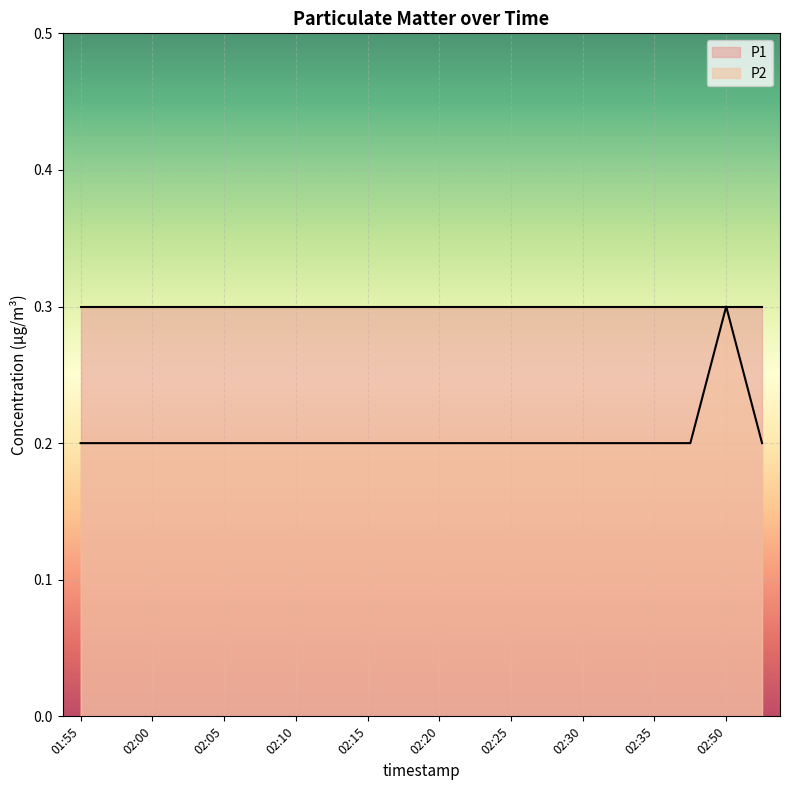

Is it true that the value at 02:18 is 0.2?

True